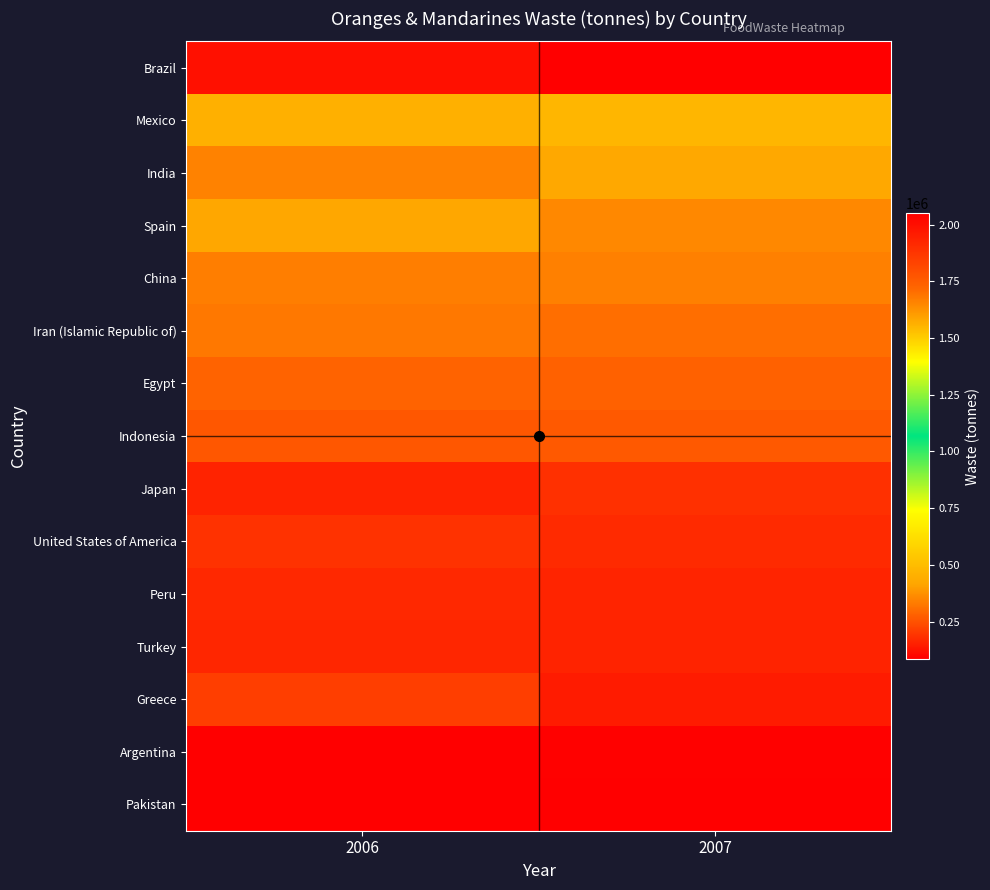

Reading left to right, extract all data points from this chart.

Brazil: 2006=1993995	2007=2049810
Mexico: 2006=453126	2007=473699
India: 2006=344000	2007=427027
Spain: 2006=422428	2007=357937
China: 2006=338706	2007=341437
Iran (Islamic Republic of): 2006=325184	2007=306778
Egypt: 2006=285095	2007=280317
Indonesia: 2006=259170	2007=264945
Japan: 2006=155869	2007=183211
United States of America: 2006=189089	2007=171446
Peru: 2006=169379	2007=161540
Turkey: 2006=165886	2007=156679
Greece: 2006=211187	2007=142281
Argentina: 2006=88593	2007=90076
Pakistan: 2006=86051	2007=86052